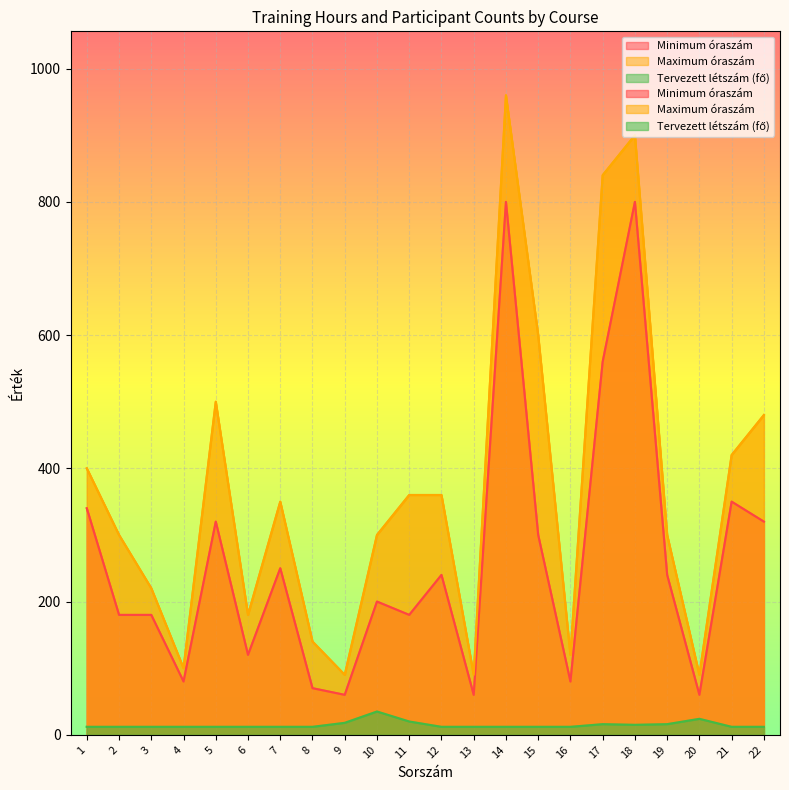

How many lines are shown in the chart?

3